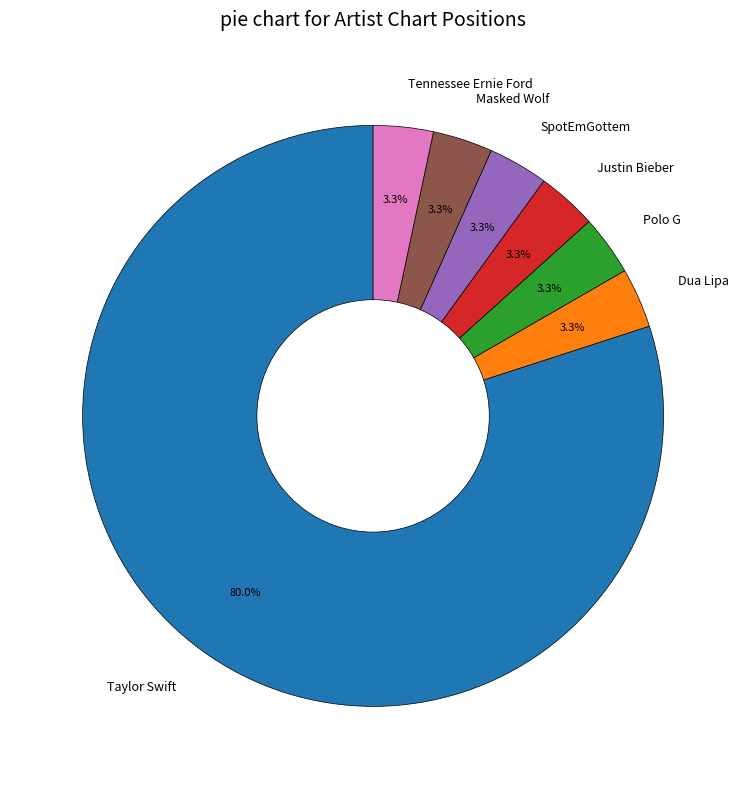

Between Taylor Swift and Tennessee Ernie Ford, which is larger?

Taylor Swift